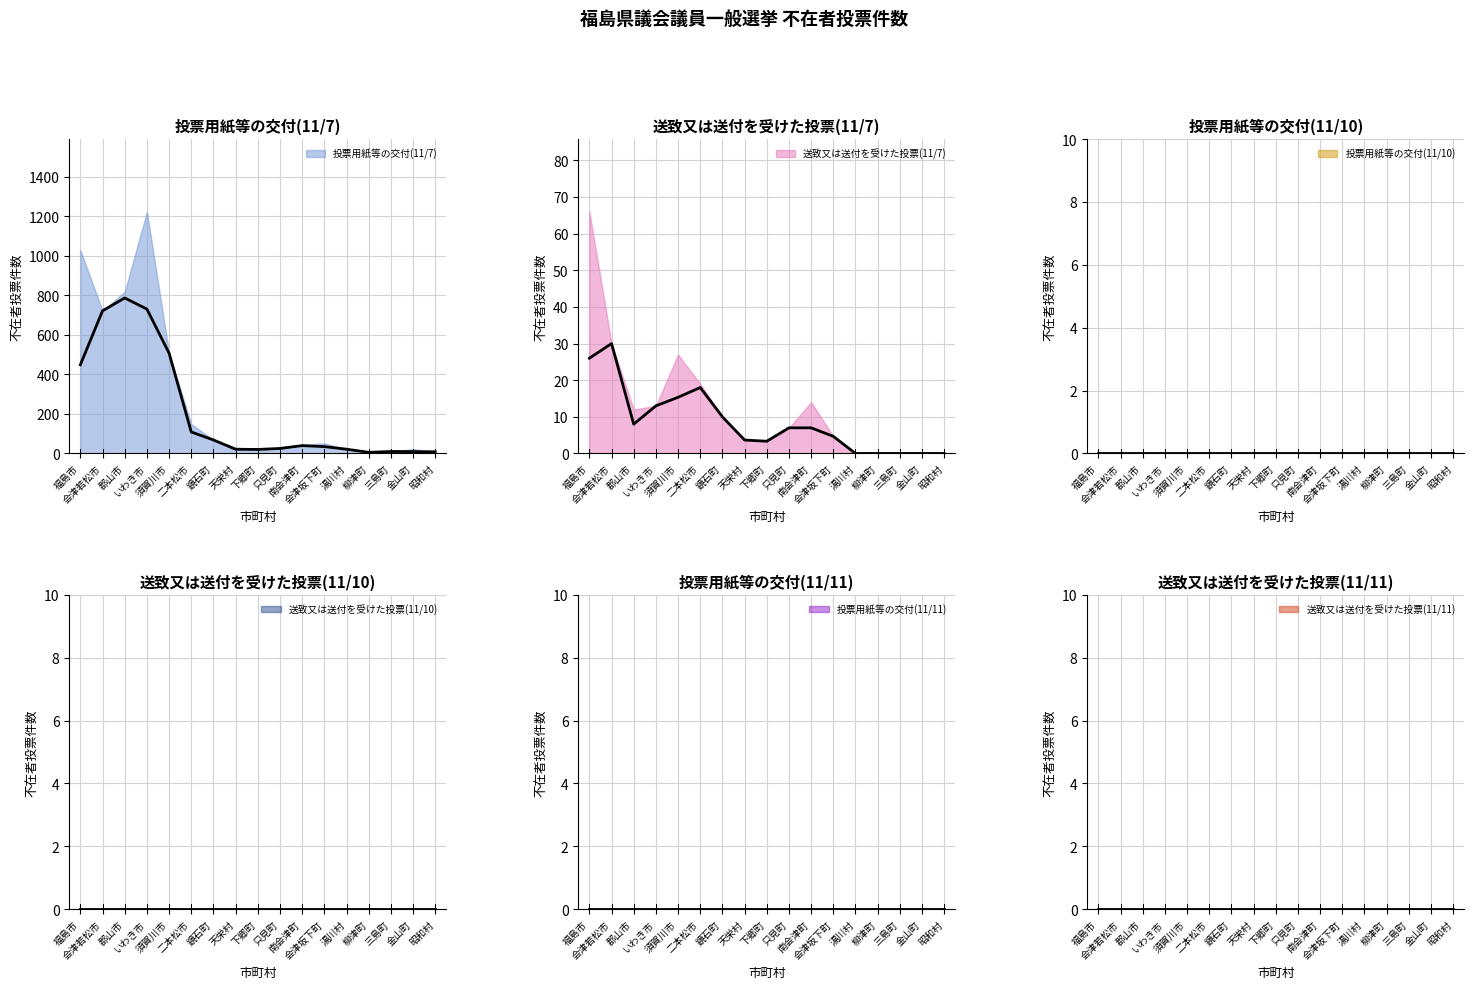

True or false: 送致又は送付を受けた投票(11/7) has more than 0 interior local peaks.

True